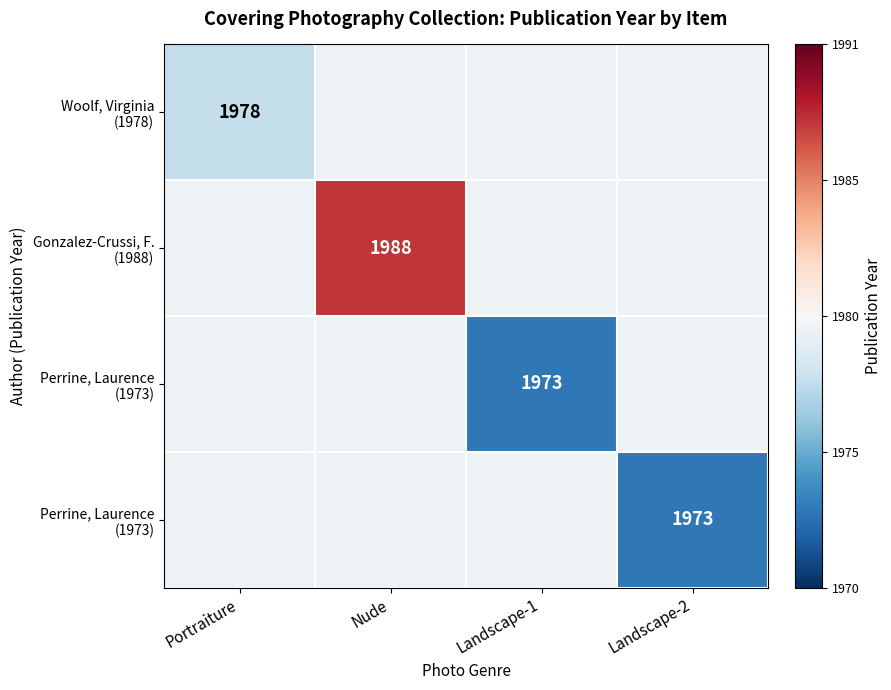

Between Nude and Portraiture, which is larger?

Nude